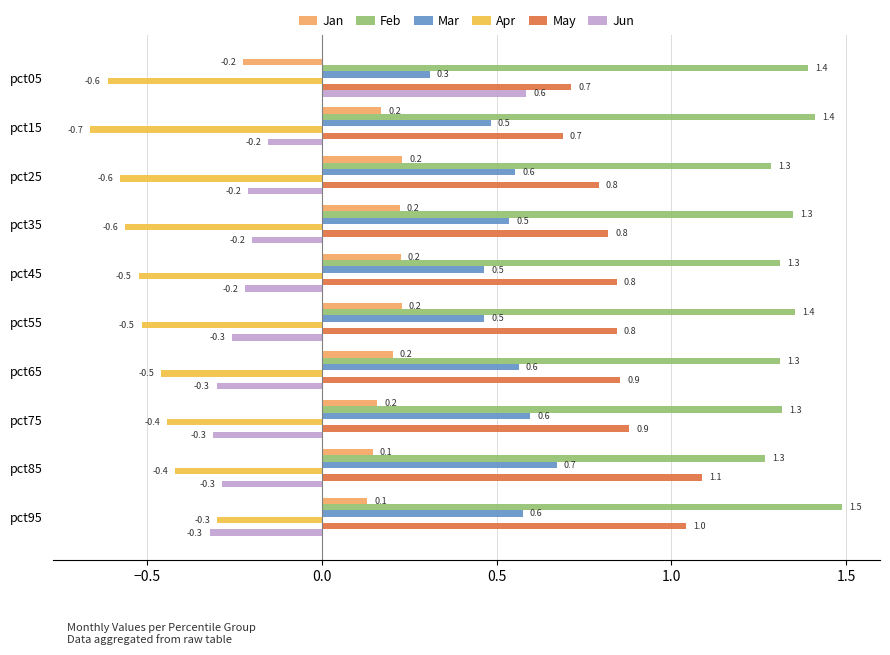

Rank the series at pct65 from highest to lowest value.

Feb, May, Mar, Jan, Jun, Apr